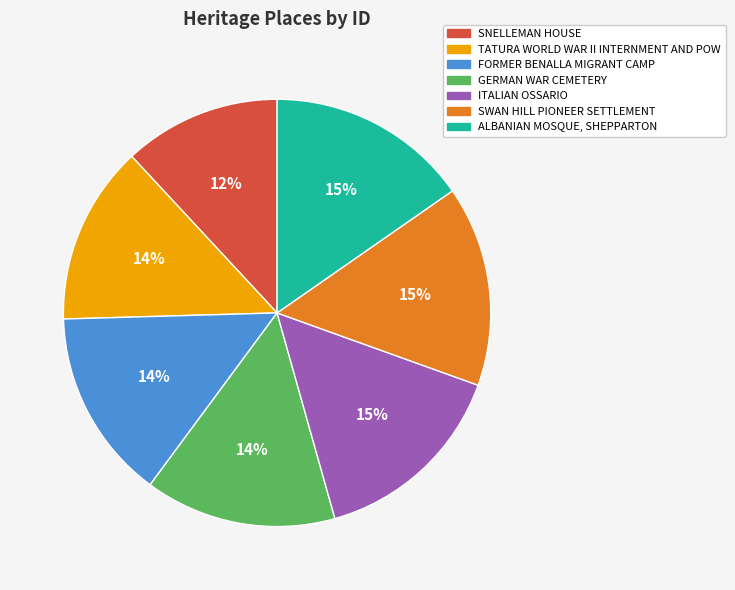

Do ALBANIAN MOSQUE, SHEPPARTON and FORMER BENALLA MIGRANT CAMP together represent more than half of the pie?

No